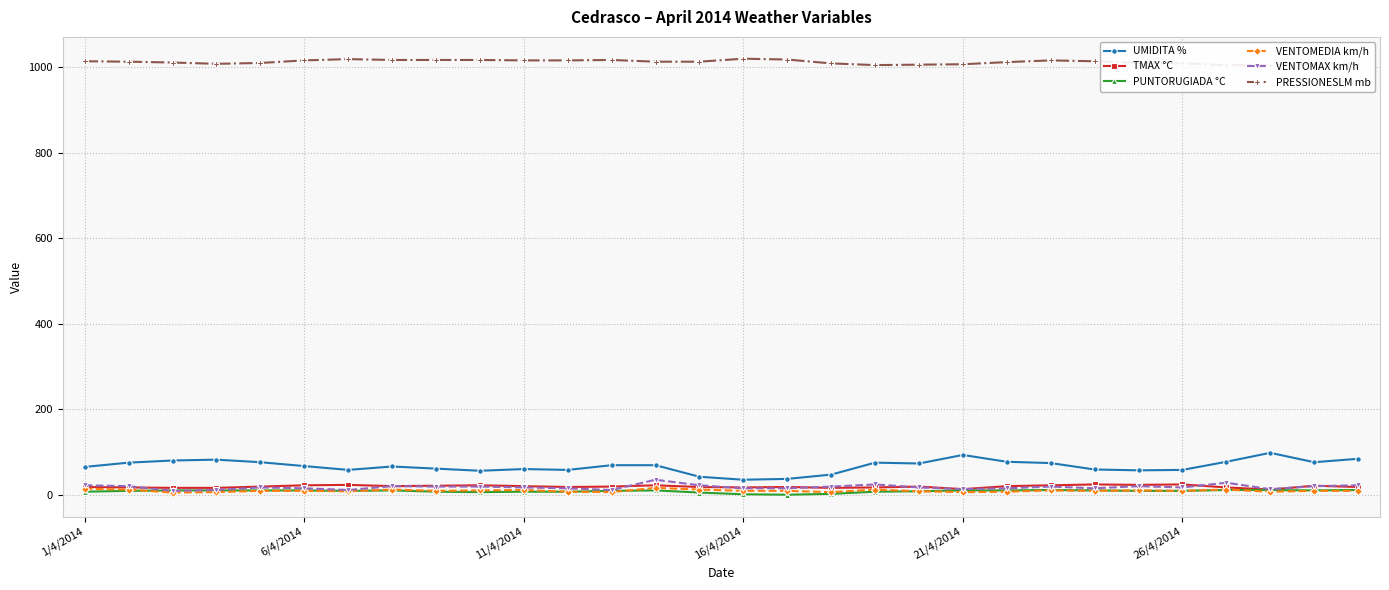

What is the difference between the VENTOMEDIA km/h values at 17 and 8?

3